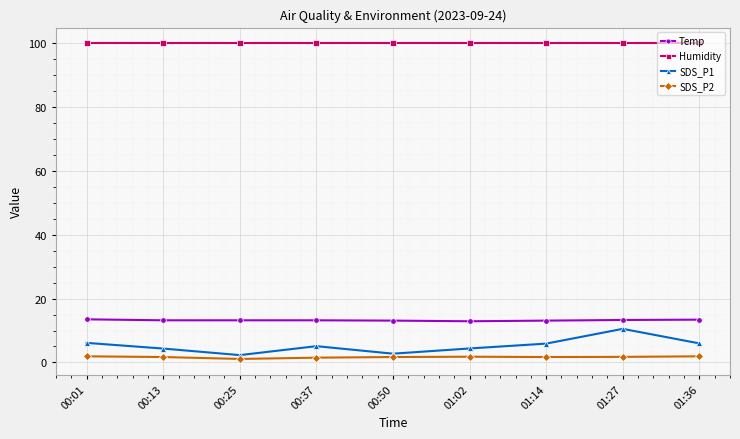

Is this an area chart (filled region under the line)?

No